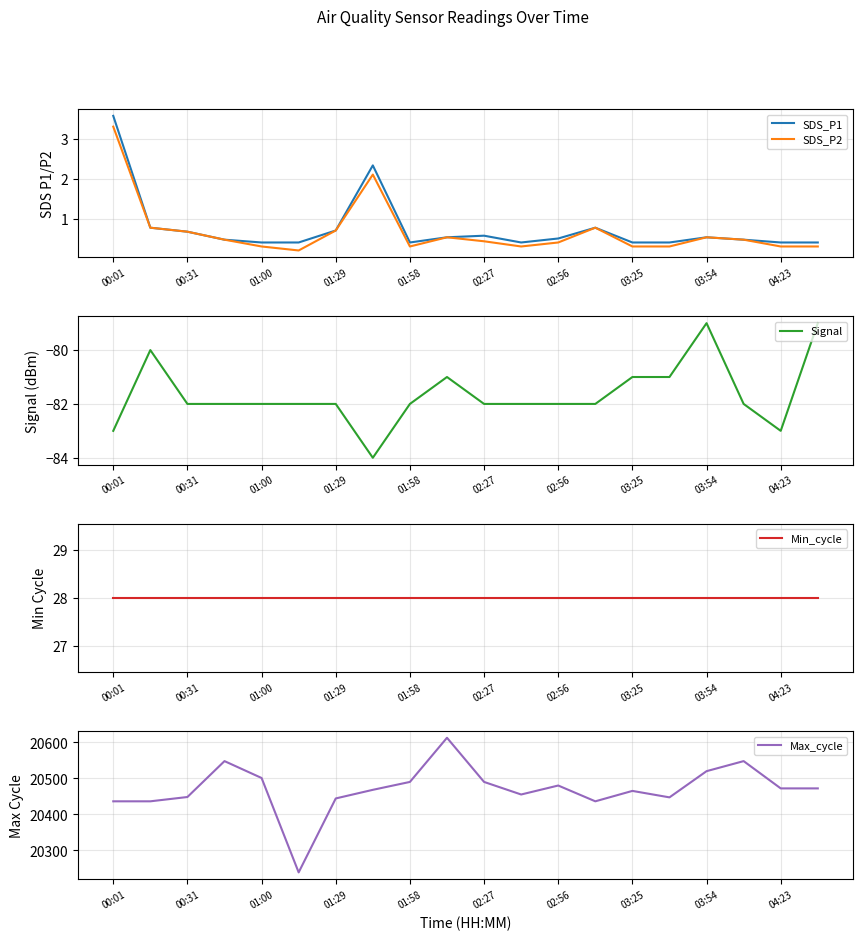

What is the maximum value for Signal?

-79